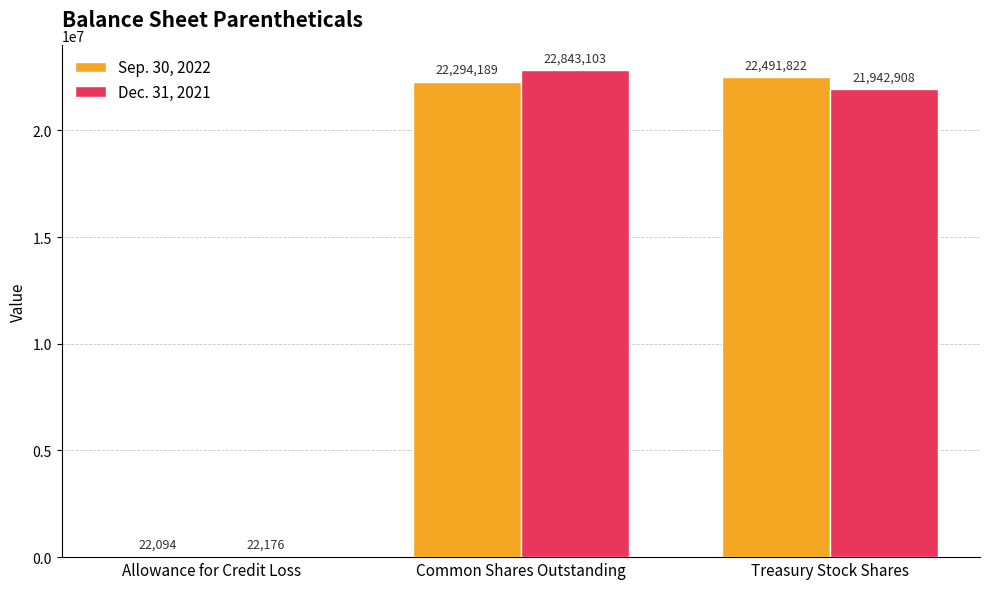

What is the sum of the Dec. 31, 2021 values at Treasury Stock Shares and Common Shares Outstanding?

44786011